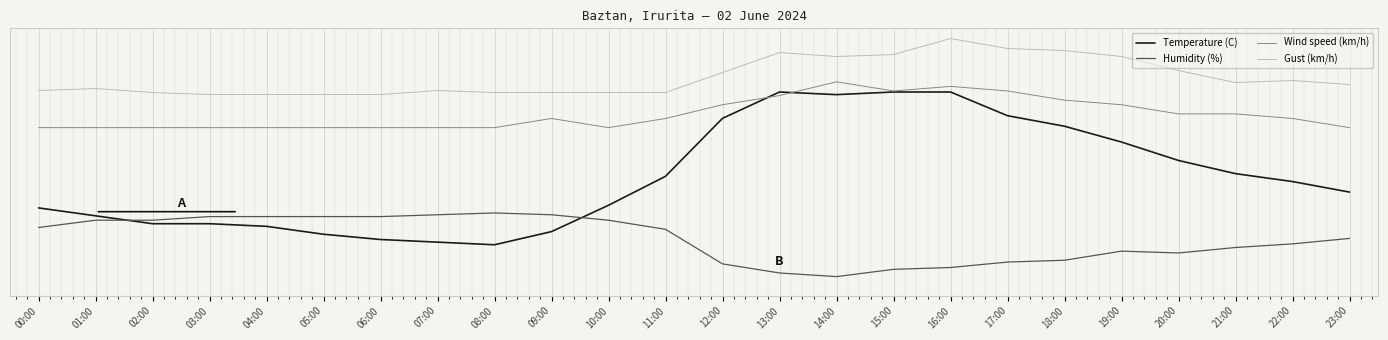

True or false: Humidity (%) and Wind speed (km/h) intersect in this chart.

False